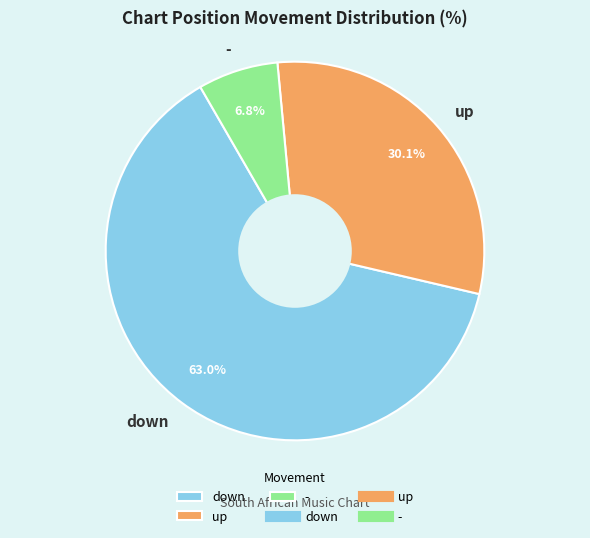

To the nearest percent, what is the average slice percentage?

33%